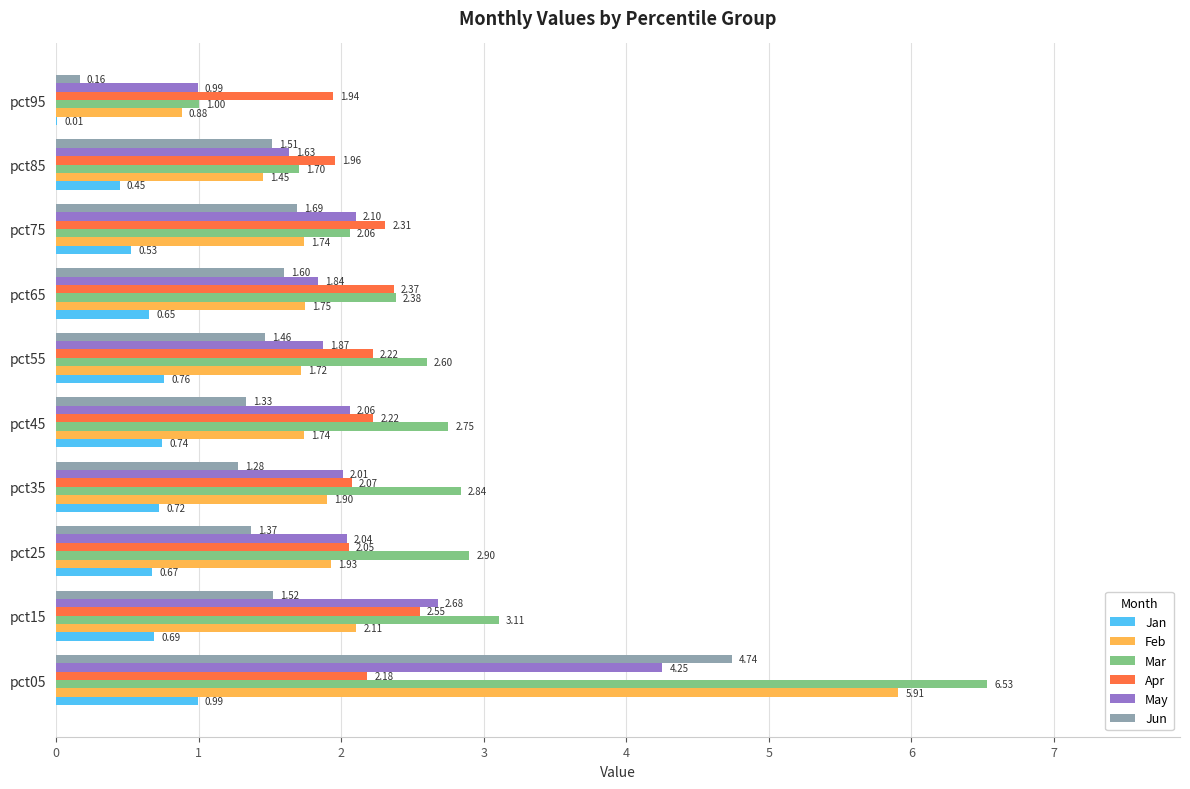

Between pct55 and pct75, which series saw the biggest shift?

Mar